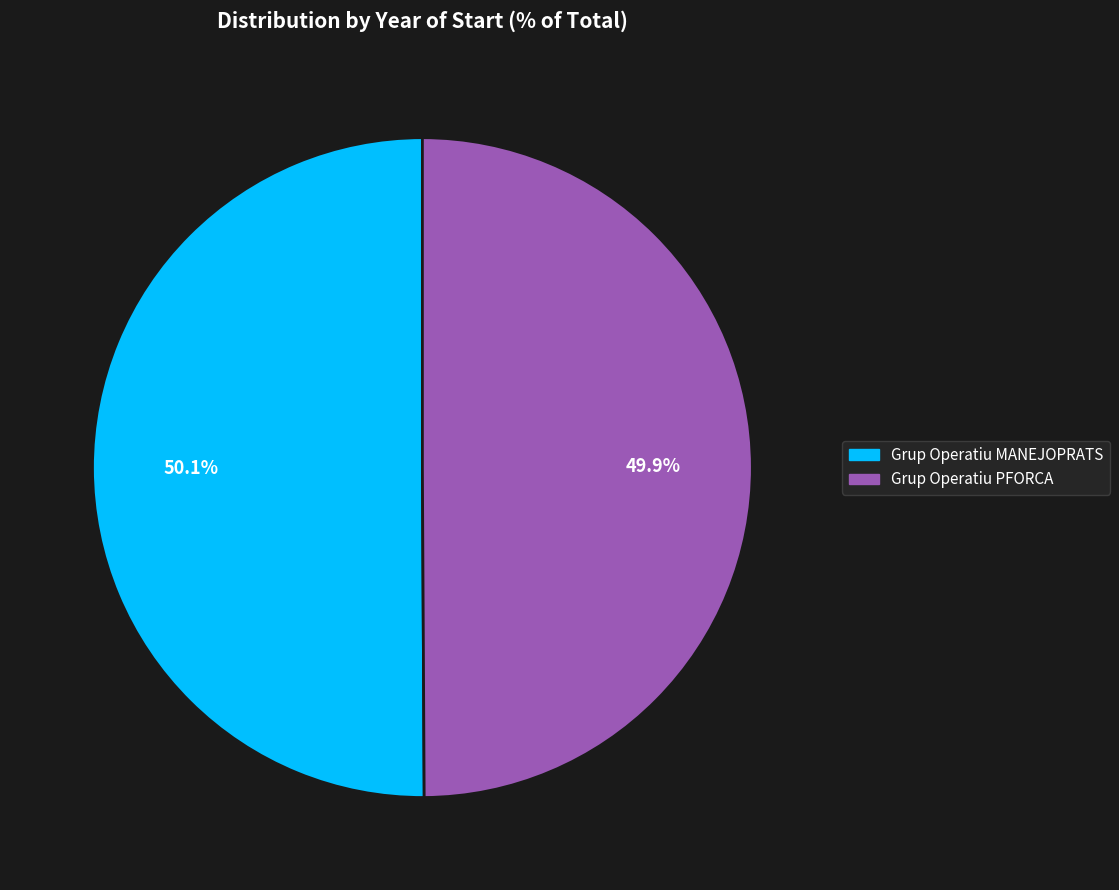

Does any single category account for the majority?

Yes